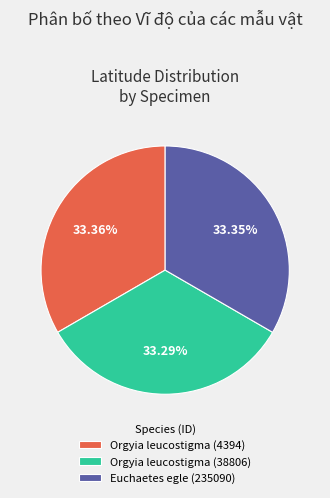

Does Euchaetes egle (235090) account for over 50% of the chart?

No